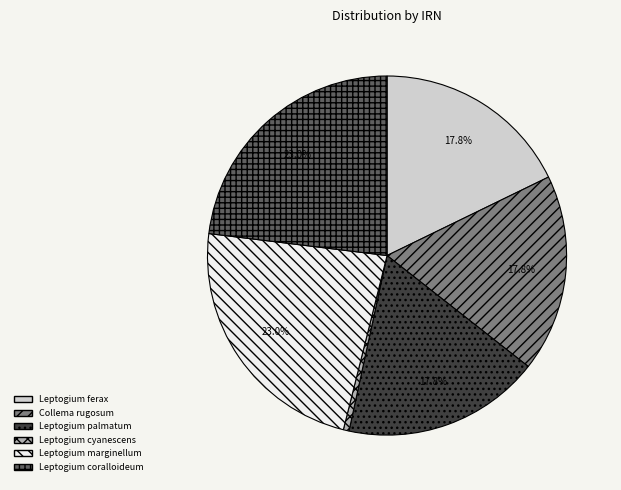

What is the ratio of the value at Collema rugosum to the value at Leptogium coralloideum?

0.8